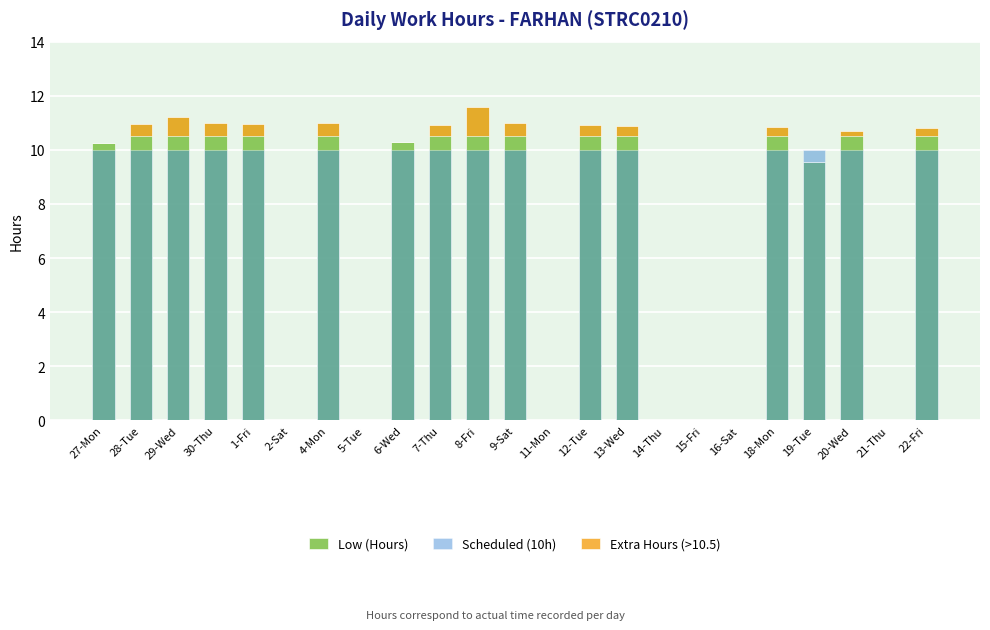

What is the difference between the highest and lowest values at 22-Fri?

10.5